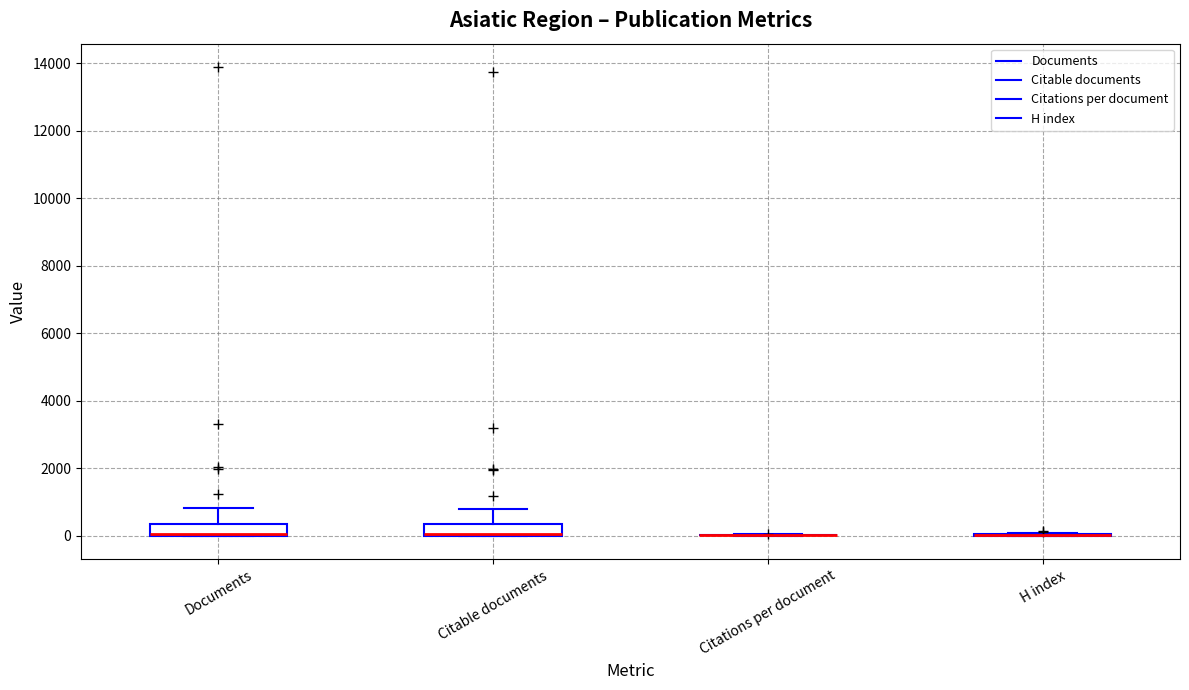

Reading left to right, transcribe this box plot: for each box, give where its median line is, the range the box spans, and where its two whiskers end, as read against the y-axis. The values are not printed on the chart, so give them approximately, as read against the axis.

Documents: median 0 (drawn on the box's lower edge), box 0 to 400, whiskers 0 to 800
Citable documents: median 0 (drawn on the box's lower edge), box 0 to 400, whiskers 0 to 800
Citations per document: box collapsed to a line at 0, whiskers 0 to 0
H index: box collapsed to a line at 0, whiskers 0 to 0